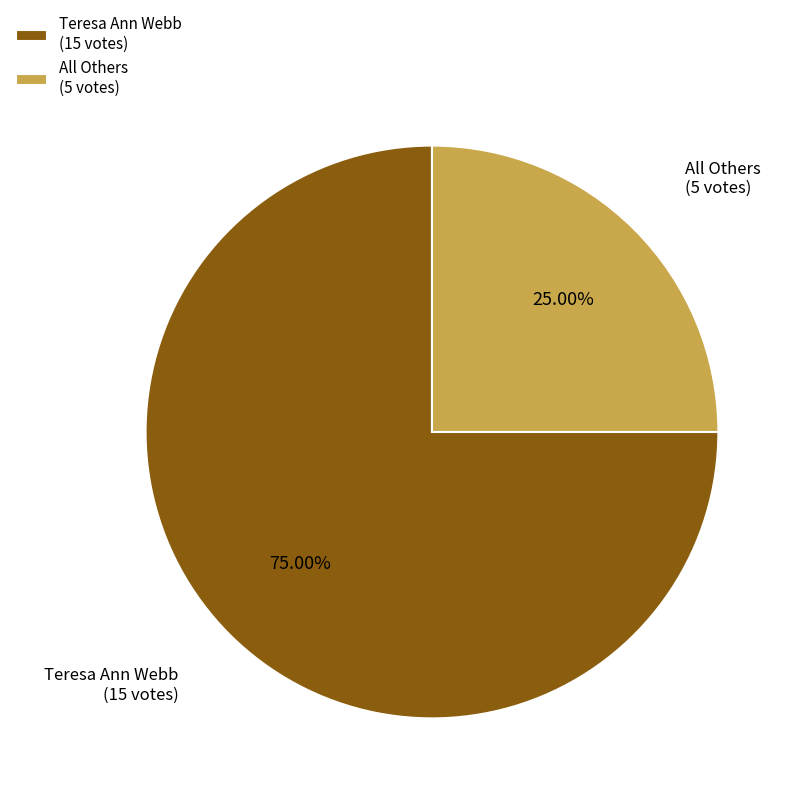

To the nearest percent, what portion does All Others represent?

25%